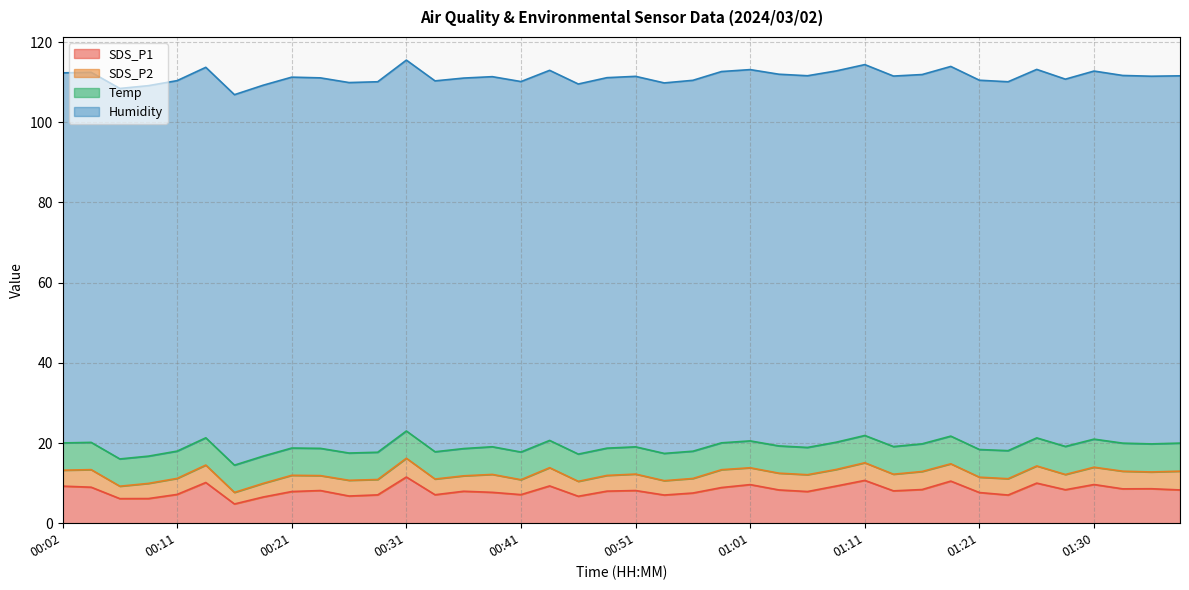

The value of SDS_P2 at 00:09 is 3.8. True or false?

True